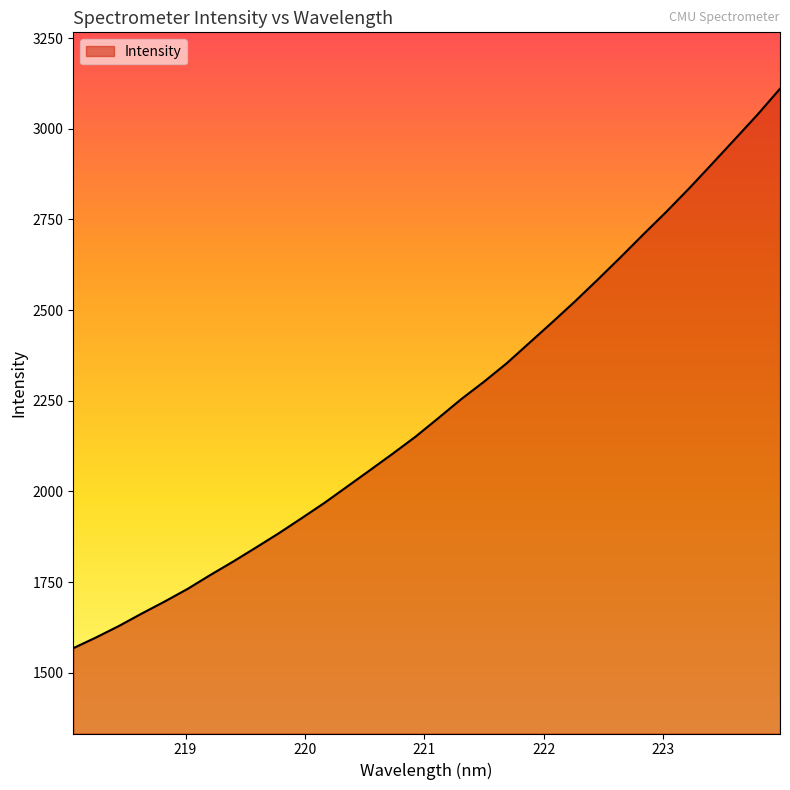

What is the maximum value shown in the chart?

3110.2